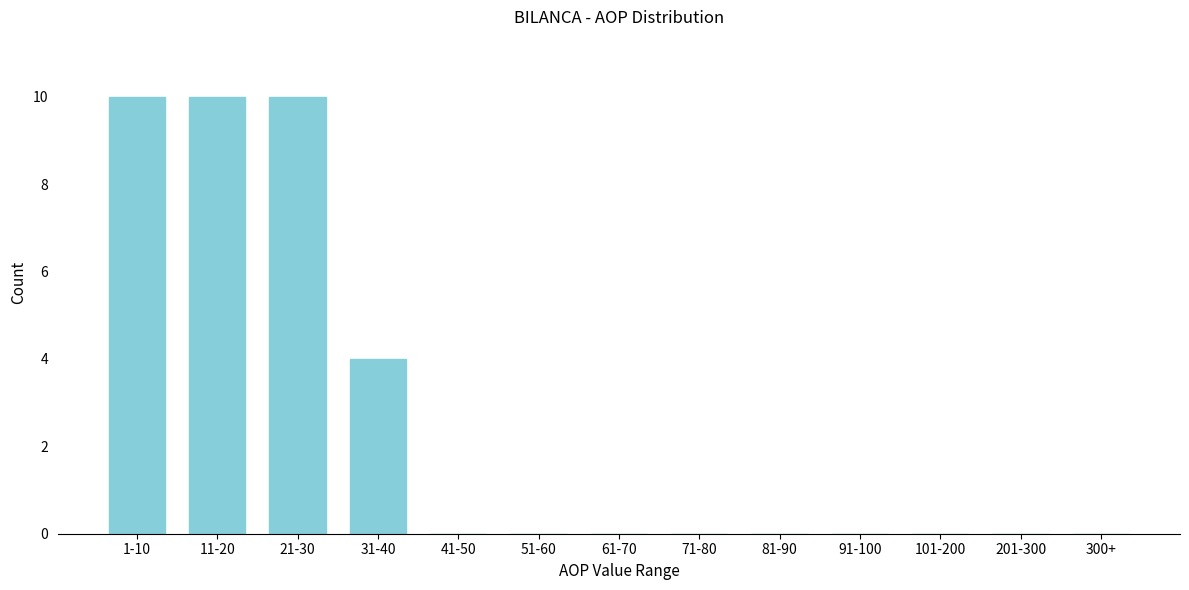

Reading left to right, transcribe all the data shown in this chart.

1-10=10	11-20=10	21-30=10	31-40=4	41-50=0	51-60=0	61-70=0	71-80=0	81-90=0	91-100=0	101-200=0	201-300=0	300+=0